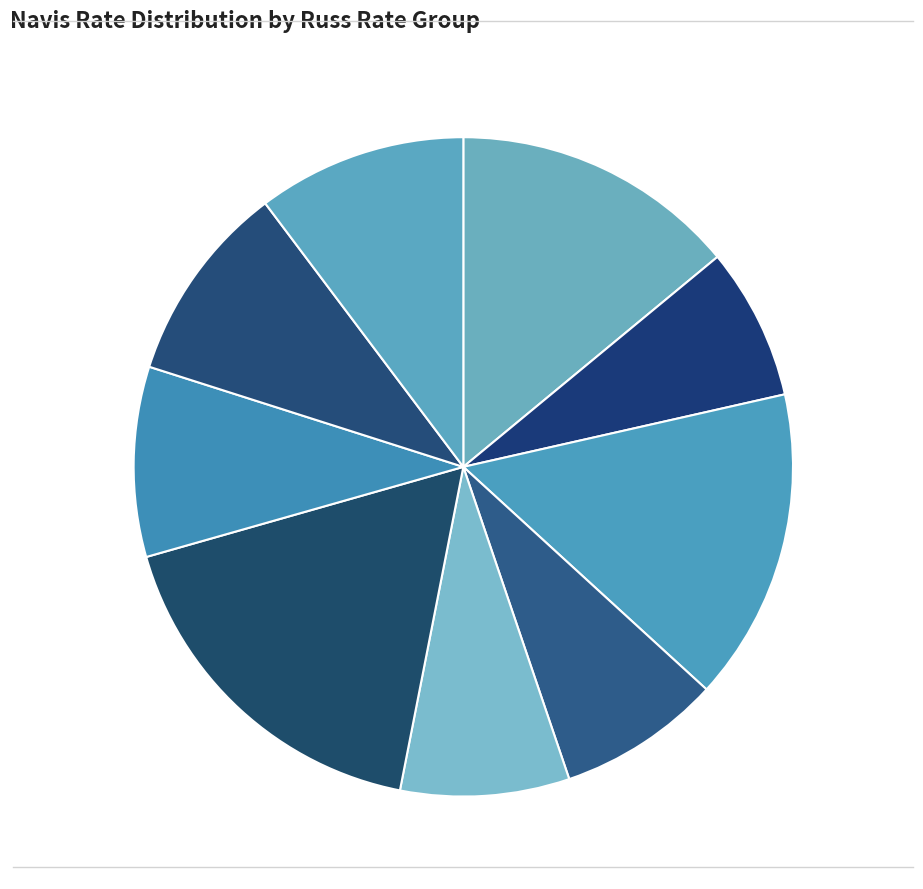

Is there a majority slice in this chart?

No